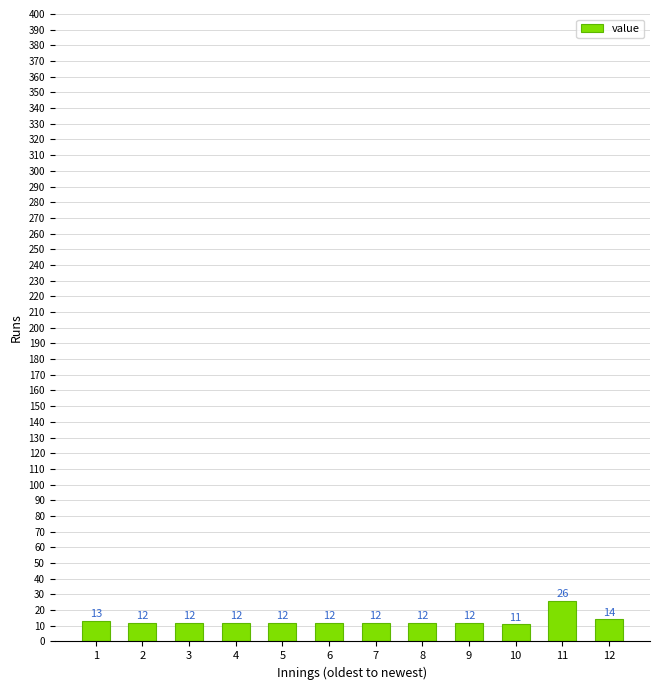

Reading left to right, extract all data points from this chart.

1=13	2=12	3=12	4=12	5=12	6=12	7=12	8=12	9=12	10=11	11=26	12=14